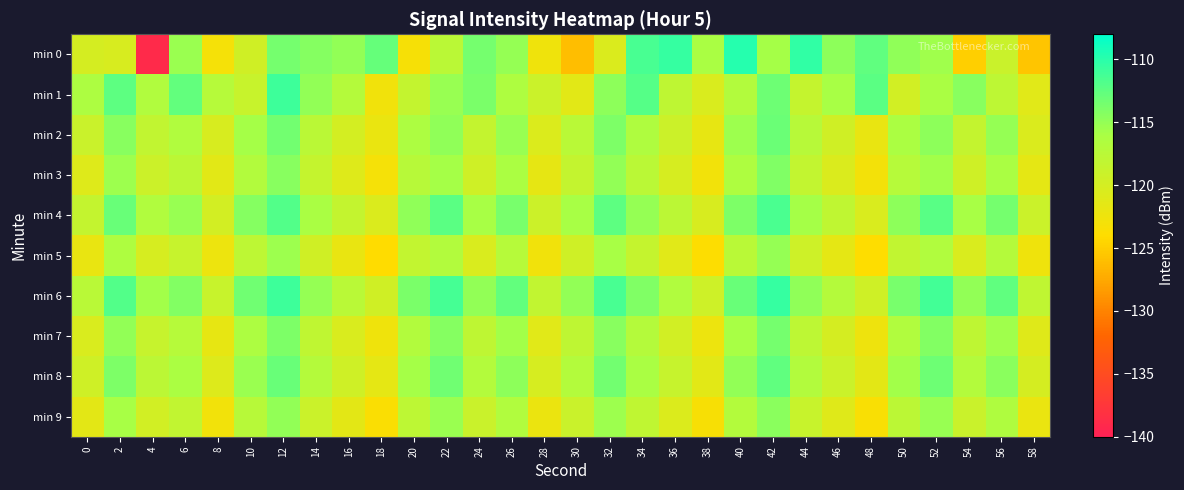

Reading left to right, list all the values displayed in this chart.

min 0: 0=-120.1	2=-120.3	4=-138.9	6=-115.3	8=-123.1	10=-119.6	12=-113.6	14=-114.3	16=-114.9	18=-112.8	20=-123.2	22=-117.6	24=-113.6	26=-115.1	28=-122.6	30=-126.1	32=-120.6	34=-111.5	36=-110.6	38=-116.1	40=-109.9	42=-115.8	44=-110.4	46=-114.7	48=-112.6	50=-114.8	52=-115.6	54=-124.9	56=-118.9	58=-125.6
min 1: 0=-116.3	2=-112.5	4=-116.7	6=-112.6	8=-117.2	10=-118.9	12=-110.9	14=-114.9	16=-117.1	18=-122.7	20=-118.5	22=-115.2	24=-113.8	26=-116.4	28=-119.1	30=-121.3	32=-114.7	34=-112.1	36=-117.9	38=-120.5	40=-116.8	42=-113.2	44=-118.6	46=-115.9	48=-112.3	50=-119.7	52=-116.1	54=-114.5	56=-117.8	58=-121.2
min 2: 0=-119.0	2=-114.5	4=-118.2	6=-116.7	8=-120.3	10=-115.8	12=-113.4	14=-117.6	16=-119.9	18=-122.1	20=-116.3	22=-114.8	24=-118.5	26=-115.2	28=-120.7	30=-117.4	32=-113.9	34=-116.6	36=-119.2	38=-121.8	40=-115.5	42=-113.1	44=-117.3	46=-119.6	48=-121.9	50=-116.2	52=-114.7	54=-118.4	56=-115.1	58=-120.6
min 3: 0=-121.0	2=-115.5	4=-119.2	6=-117.7	8=-121.3	10=-116.8	12=-114.4	14=-118.6	16=-120.9	18=-123.1	20=-117.3	22=-115.8	24=-119.5	26=-116.2	28=-121.7	30=-118.4	32=-114.9	34=-117.6	36=-120.2	38=-122.8	40=-116.5	42=-114.1	44=-118.3	46=-120.6	48=-122.9	50=-117.2	52=-115.7	54=-119.4	56=-116.1	58=-121.6
min 4: 0=-118.5	2=-113.0	4=-116.7	6=-115.2	8=-119.8	10=-114.3	12=-111.9	14=-116.1	16=-118.4	18=-120.6	20=-114.8	22=-112.3	24=-116.0	26=-113.7	28=-119.2	30=-115.9	32=-112.4	34=-115.1	36=-117.7	38=-120.3	40=-114.0	42=-111.6	44=-115.8	46=-118.1	48=-120.4	50=-114.7	52=-112.2	54=-115.9	56=-113.6	58=-119.1
min 5: 0=-122.0	2=-116.5	4=-120.2	6=-118.7	8=-122.3	10=-117.8	12=-115.4	14=-119.6	16=-121.9	18=-124.1	20=-118.3	22=-116.8	24=-120.5	26=-117.2	28=-122.7	30=-119.4	32=-115.9	34=-118.6	36=-121.2	38=-123.8	40=-117.5	42=-115.1	44=-119.3	46=-121.6	48=-123.9	50=-118.2	52=-116.7	54=-120.4	56=-117.1	58=-122.6
min 6: 0=-117.5	2=-112.0	4=-115.7	6=-114.2	8=-118.8	10=-113.3	12=-110.9	14=-115.1	16=-117.4	18=-119.6	20=-113.8	22=-111.3	24=-115.0	26=-112.7	28=-118.2	30=-114.9	32=-111.4	34=-114.1	36=-116.7	38=-119.3	40=-113.0	42=-110.6	44=-114.8	46=-117.1	48=-119.4	50=-113.7	52=-111.2	54=-114.9	56=-112.6	58=-118.1
min 7: 0=-120.5	2=-115.0	4=-118.7	6=-117.2	8=-121.8	10=-116.3	12=-113.9	14=-118.1	16=-120.4	18=-122.6	20=-116.8	22=-114.3	24=-118.0	26=-115.7	28=-121.2	30=-117.9	32=-114.4	34=-117.1	36=-119.7	38=-122.3	40=-116.0	42=-113.6	44=-117.8	46=-120.1	48=-122.4	50=-116.7	52=-114.2	54=-117.9	56=-115.6	58=-121.1
min 8: 0=-119.5	2=-114.0	4=-117.7	6=-116.2	8=-120.8	10=-115.3	12=-112.9	14=-117.1	16=-119.4	18=-121.6	20=-115.8	22=-113.3	24=-117.0	26=-114.7	28=-120.2	30=-116.9	32=-113.4	34=-116.1	36=-118.7	38=-121.3	40=-115.0	42=-112.6	44=-116.8	46=-119.1	48=-121.4	50=-115.7	52=-113.2	54=-116.9	56=-114.6	58=-120.1
min 9: 0=-121.5	2=-116.0	4=-119.7	6=-118.2	8=-122.8	10=-117.3	12=-114.9	14=-119.1	16=-121.4	18=-123.6	20=-117.8	22=-115.3	24=-119.0	26=-116.7	28=-122.2	30=-118.9	32=-115.4	34=-118.1	36=-120.7	38=-123.3	40=-117.0	42=-114.6	44=-118.8	46=-121.1	48=-123.4	50=-117.7	52=-115.2	54=-118.9	56=-116.6	58=-122.1